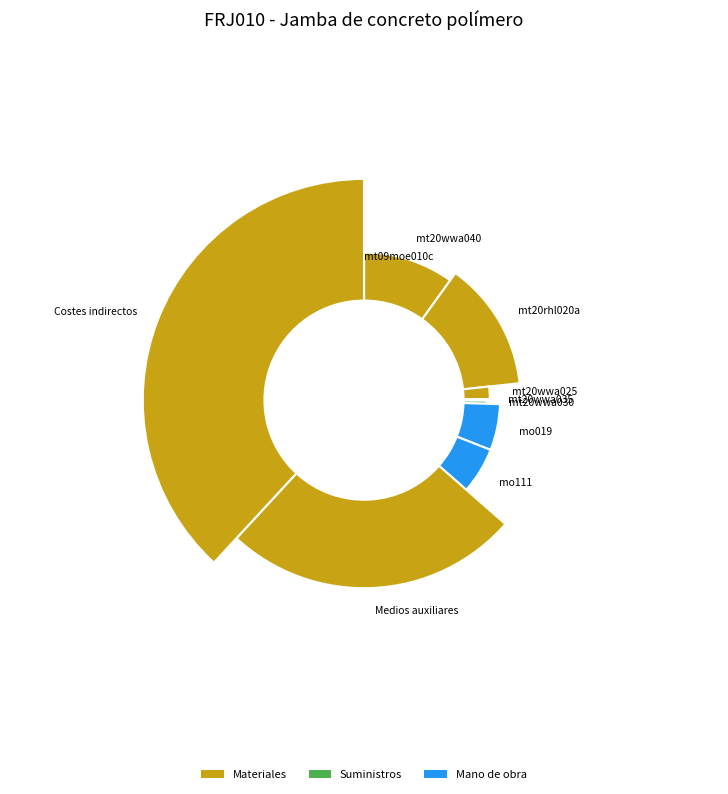

How many slices are in this pie chart?

10